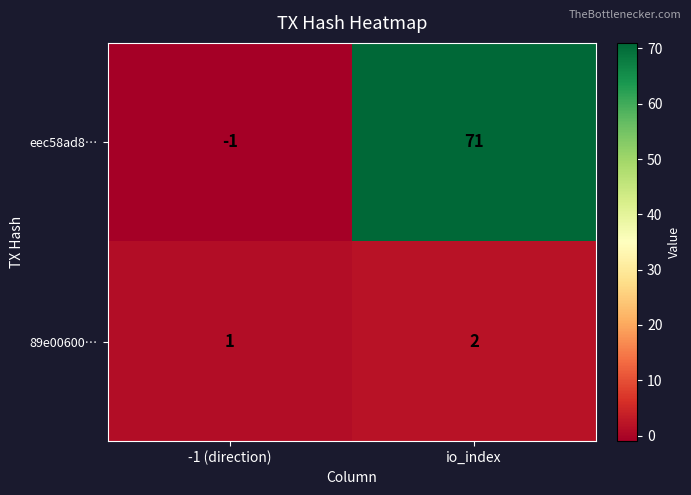

Which category has the highest value in the eec58ad8… series?

io_index